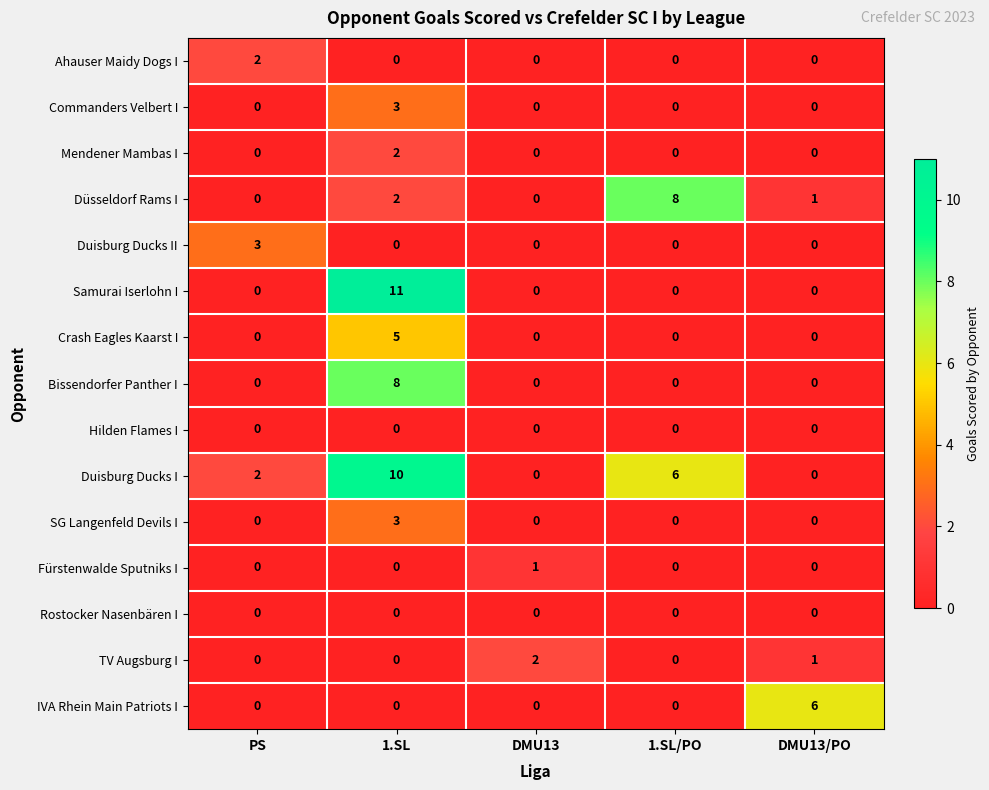

What is the total value across all series at DMU13?

3